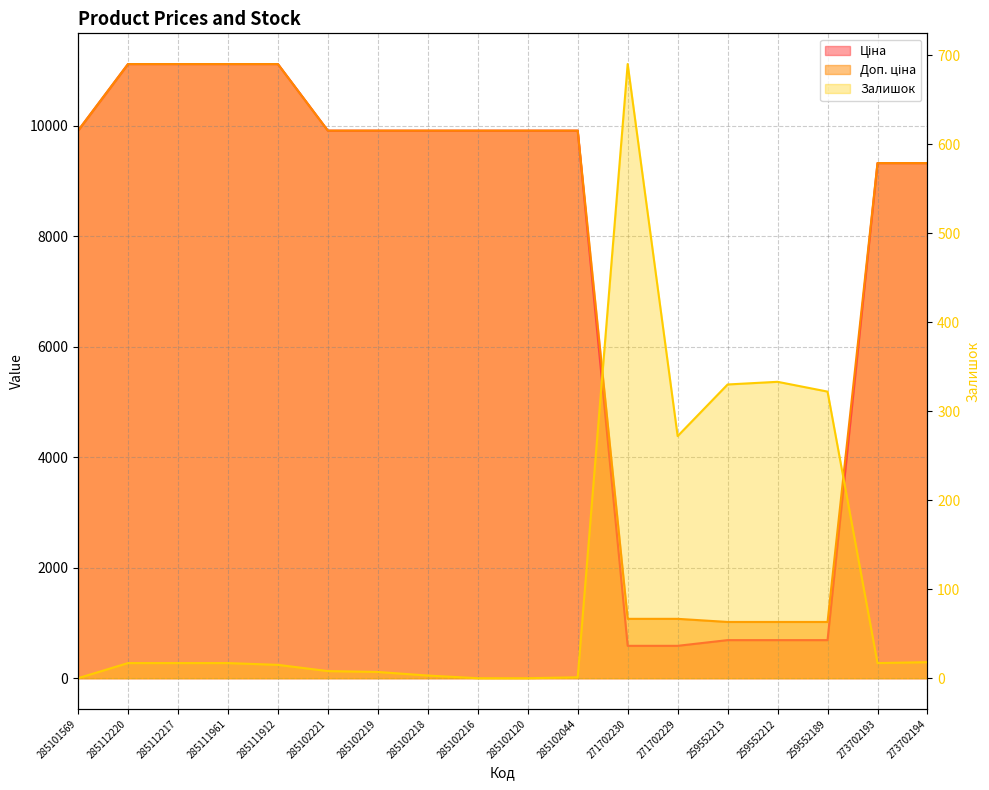

True or false: Доп. ціна has a value of 9908.5 at 285102120.

True